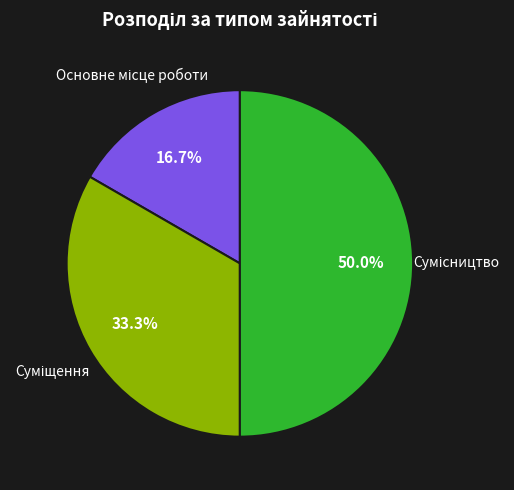

Count the number of slices in the pie.

3